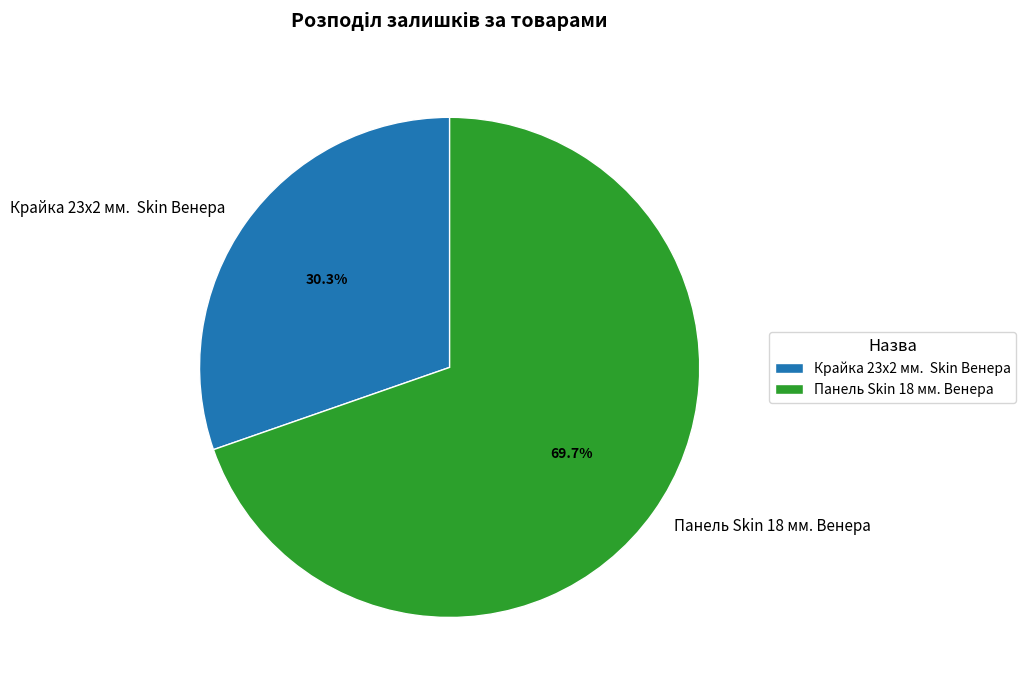

What percentage is NOT represented by Панель Skin 18 мм. Венера?

30.3%